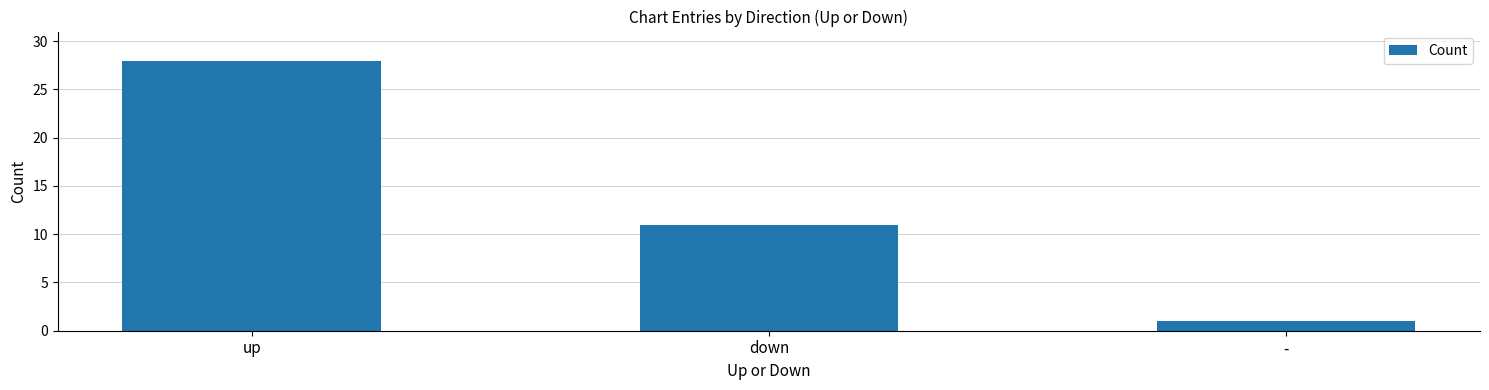

At which label is the value closest to 14?

down